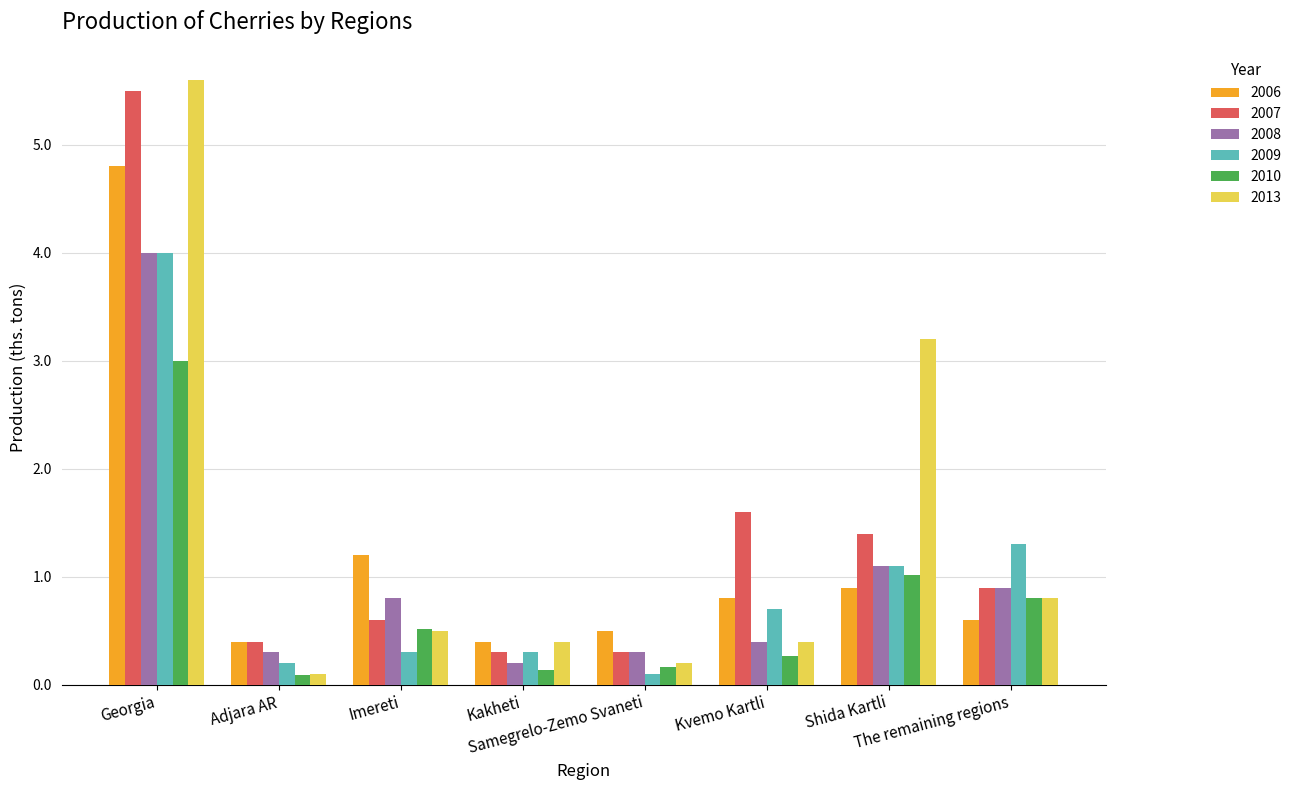

Which label corresponds to the largest value in the chart?

Georgia